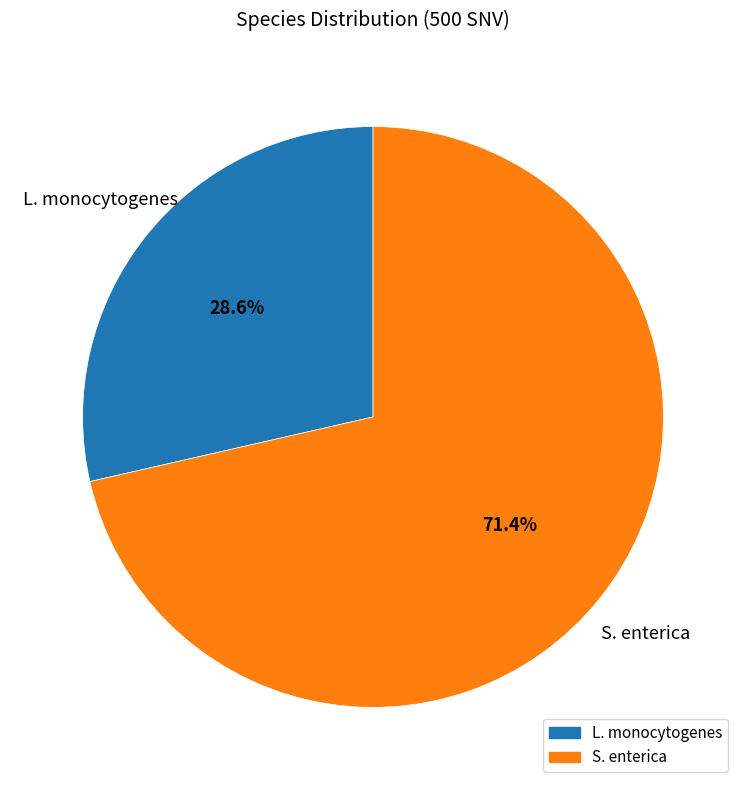

To the nearest percent, what is the average slice percentage?

50%